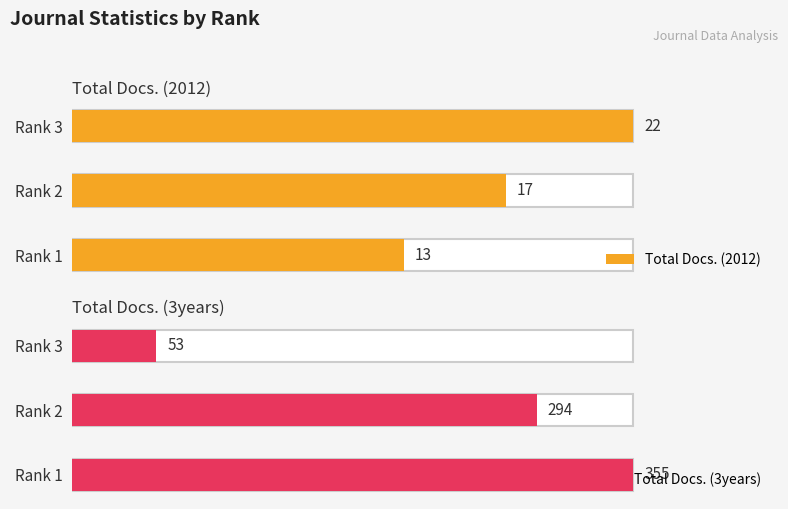

How many bars are there in total?

6